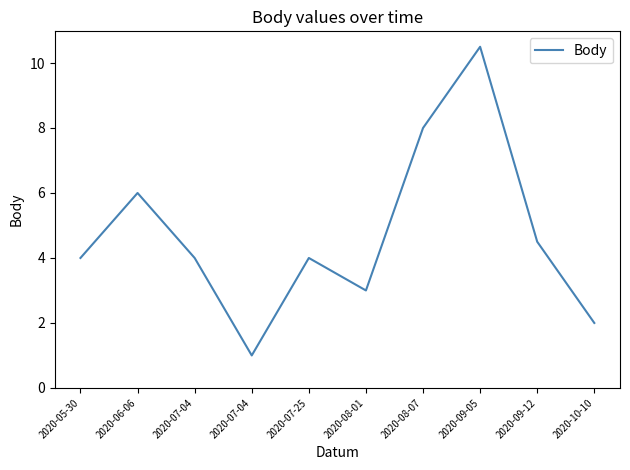

Does the chart have visible grid lines?

No